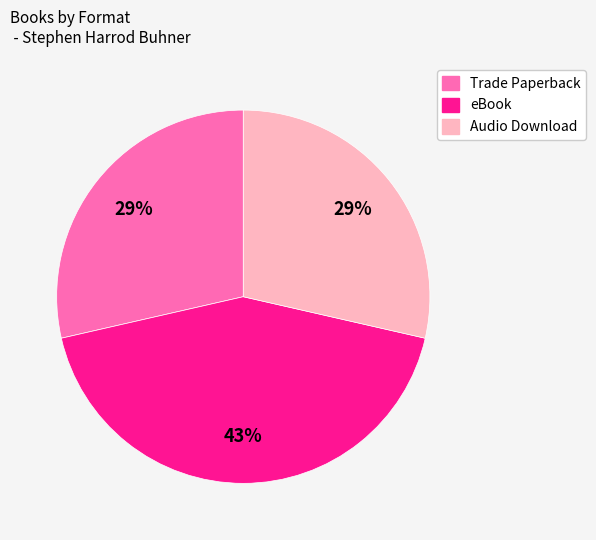

What is the ratio of the value at eBook to the value at Trade Paperback?

1.5